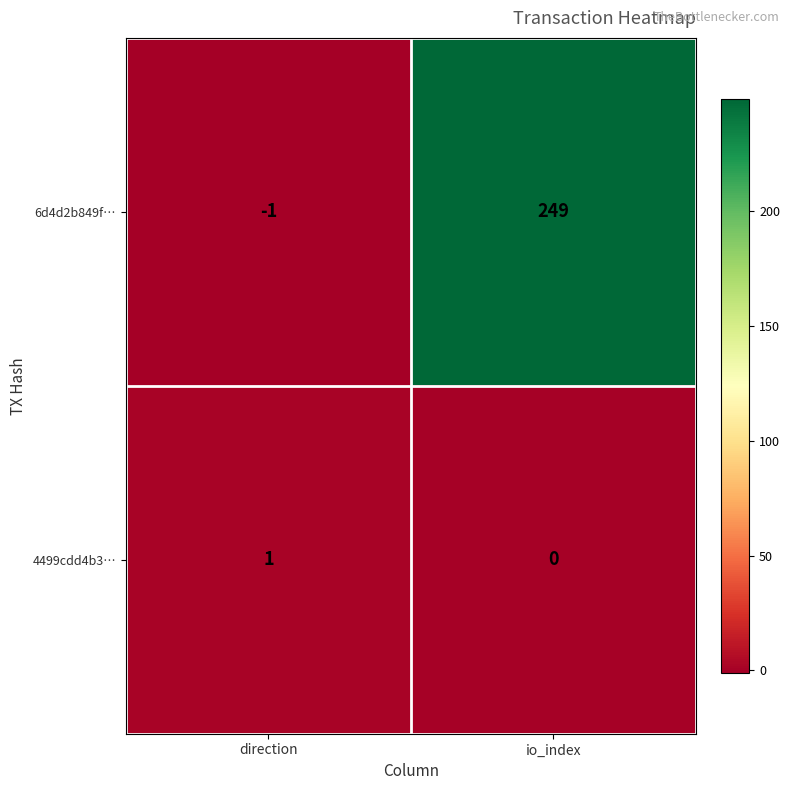

How many data points does each series have?

2